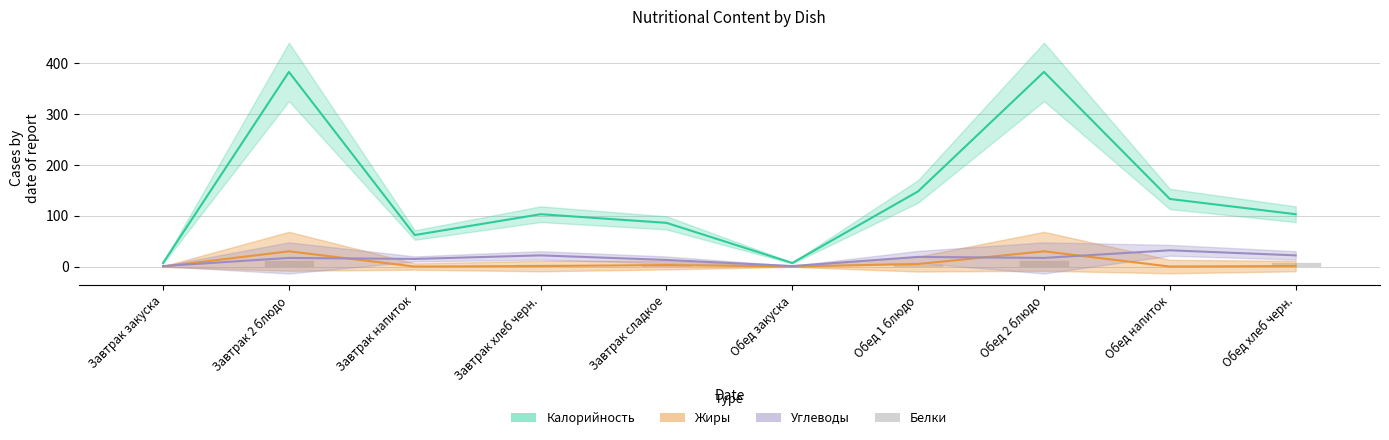

What is the label of the 7th bar from the right?

Завтрак хлеб черн.